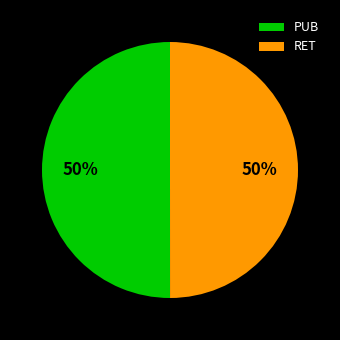

True or false: RET accounts for 50% of the total.

True